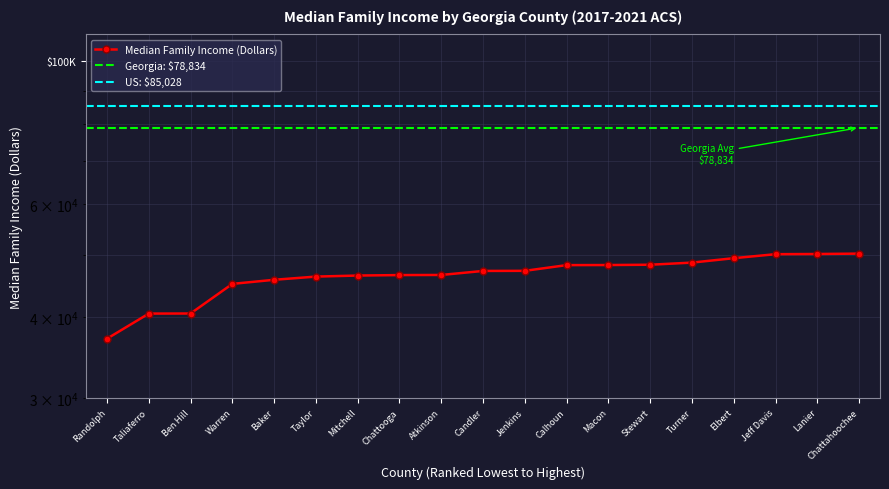

List the labels in order of value, largest first.

Chattahoochee, Lanier, Jeff Davis, Elbert, Turner, Stewart, Macon, Calhoun, Jenkins, Candler, Atkinson, Chattooga, Mitchell, Taylor, Baker, Warren, Ben Hill, Taliaferro, Randolph